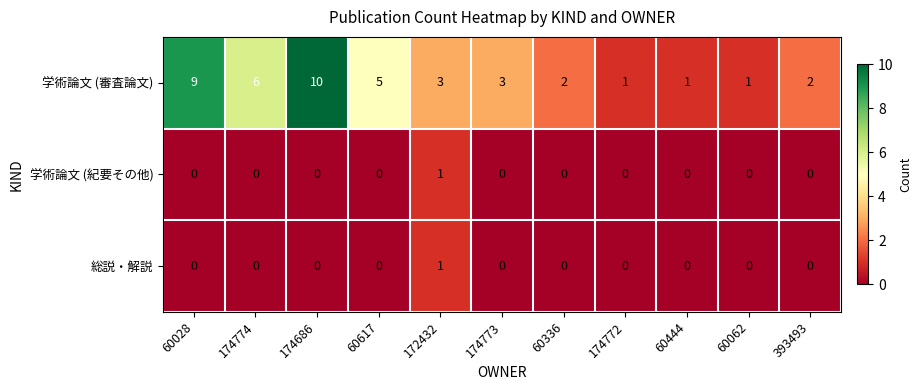

Is it true that 総説・解説 equals 0 at 174773?

True